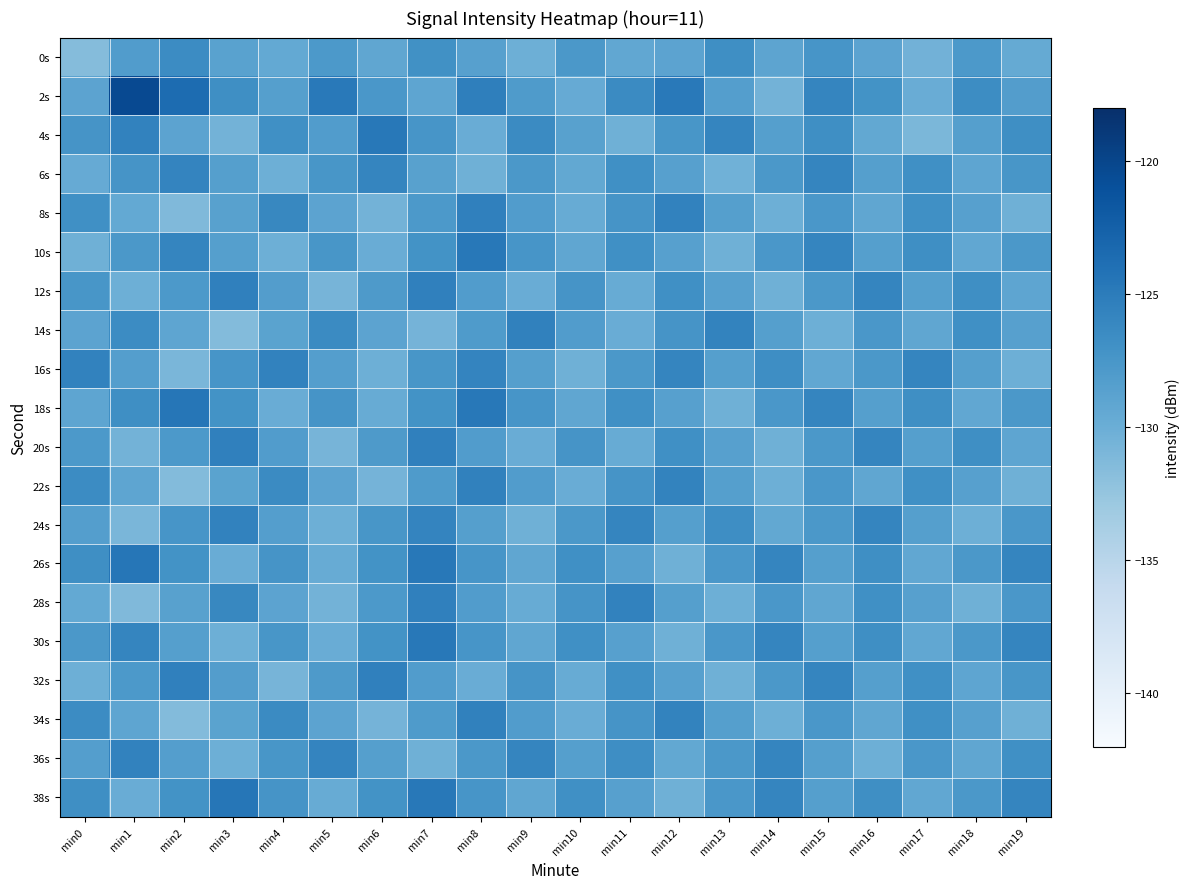

Reading left to right, extract all data points from this chart.

0s: min0=-131.6	min1=-128.1	min2=-126.5	min3=-128.7	min4=-129.4	min5=-127.8	min6=-129.2	min7=-127.0	min8=-128.5	min9=-130.1	min10=-127.7	min11=-129.3	min12=-128.9	min13=-126.7	min14=-129.1	min15=-127.4	min16=-128.9	min17=-130.4	min18=-127.8	min19=-129.6
2s: min0=-128.9	min1=-120.4	min2=-123.5	min3=-126.8	min4=-128.4	min5=-124.8	min6=-127.6	min7=-129.1	min8=-125.4	min9=-127.9	min10=-129.7	min11=-126.4	min12=-124.8	min13=-128.3	min14=-130.5	min15=-125.9	min16=-127.2	min17=-129.8	min18=-126.6	min19=-128.2
4s: min0=-127.3	min1=-125.6	min2=-128.9	min3=-130.5	min4=-126.8	min5=-128.2	min6=-124.7	min7=-127.5	min8=-129.8	min9=-126.4	min10=-128.6	min11=-130.2	min12=-127.5	min13=-125.9	min14=-128.4	min15=-126.7	min16=-129.4	min17=-131.0	min18=-128.5	min19=-126.8
6s: min0=-129.7	min1=-127.3	min2=-125.8	min3=-128.4	min4=-130.2	min5=-127.5	min6=-125.9	min7=-128.6	min8=-130.3	min9=-127.7	min10=-129.4	min11=-126.9	min12=-128.5	min13=-130.3	min14=-127.7	min15=-125.9	min16=-128.5	min17=-126.8	min18=-129.2	min19=-127.5
8s: min0=-126.8	min1=-129.5	min2=-131.2	min3=-128.7	min4=-126.1	min5=-128.9	min6=-130.6	min7=-127.8	min8=-125.5	min9=-128.1	min10=-129.8	min11=-127.3	min12=-125.7	min13=-128.4	min14=-130.1	min15=-127.6	min16=-129.2	min17=-126.9	min18=-128.5	min19=-130.2
10s: min0=-130.2	min1=-127.7	min2=-125.9	min3=-128.5	min4=-130.2	min5=-127.5	min6=-129.8	min7=-127.2	min8=-124.7	min9=-127.4	min10=-129.2	min11=-126.8	min12=-128.5	min13=-130.3	min14=-127.6	min15=-125.9	min16=-128.4	min17=-126.7	min18=-129.3	min19=-127.7
12s: min0=-127.5	min1=-130.2	min2=-127.8	min3=-125.5	min4=-128.2	min5=-130.7	min6=-127.9	min7=-125.5	min8=-128.1	min9=-129.8	min10=-127.4	min11=-129.7	min12=-126.8	min13=-128.5	min14=-130.2	min15=-127.7	min16=-125.9	min17=-128.4	min18=-126.8	min19=-129.1
14s: min0=-128.9	min1=-126.5	min2=-129.1	min3=-131.5	min4=-128.8	min5=-126.3	min6=-128.9	min7=-130.6	min8=-128.0	min9=-125.5	min10=-128.1	min11=-129.8	min12=-127.4	min13=-125.7	min14=-128.4	min15=-130.2	min16=-127.6	min17=-129.2	min18=-126.9	min19=-128.5
16s: min0=-125.7	min1=-128.3	min2=-130.9	min3=-127.4	min4=-125.7	min5=-128.3	min6=-130.2	min7=-127.5	min8=-125.8	min9=-128.5	min10=-130.2	min11=-127.7	min12=-125.9	min13=-128.4	min14=-126.7	min15=-129.3	min16=-127.7	min17=-125.9	min18=-128.5	min19=-130.1
18s: min0=-129.1	min1=-126.8	min2=-124.5	min3=-127.1	min4=-129.8	min5=-127.4	min6=-129.7	min7=-127.1	min8=-124.7	min9=-127.4	min10=-129.2	min11=-126.8	min12=-128.5	min13=-130.3	min14=-127.6	min15=-125.9	min16=-128.4	min17=-126.7	min18=-129.3	min19=-127.7
20s: min0=-127.8	min1=-130.5	min2=-127.8	min3=-125.5	min4=-128.1	min5=-130.7	min6=-127.9	min7=-125.5	min8=-128.1	min9=-129.8	min10=-127.4	min11=-129.7	min12=-126.9	min13=-128.5	min14=-130.2	min15=-127.7	min16=-125.9	min17=-128.4	min18=-126.8	min19=-129.1
22s: min0=-126.5	min1=-129.1	min2=-131.5	min3=-128.8	min4=-126.4	min5=-128.9	min6=-130.6	min7=-128.0	min8=-125.5	min9=-128.1	min10=-129.8	min11=-127.4	min12=-125.7	min13=-128.4	min14=-130.2	min15=-127.6	min16=-129.2	min17=-126.9	min18=-128.5	min19=-130.2
24s: min0=-128.3	min1=-130.9	min2=-127.4	min3=-125.7	min4=-128.3	min5=-130.2	min6=-127.5	min7=-125.8	min8=-128.5	min9=-130.2	min10=-127.7	min11=-125.9	min12=-128.4	min13=-126.7	min14=-129.3	min15=-127.7	min16=-125.9	min17=-128.5	min18=-130.1	min19=-127.6
26s: min0=-126.8	min1=-124.5	min2=-127.1	min3=-129.8	min4=-127.4	min5=-129.7	min6=-127.1	min7=-124.7	min8=-127.4	min9=-129.2	min10=-126.8	min11=-128.5	min12=-130.3	min13=-127.6	min14=-125.9	min15=-128.4	min16=-126.7	min17=-129.3	min18=-127.7	min19=-125.9
28s: min0=-129.5	min1=-131.2	min2=-128.7	min3=-126.1	min4=-128.9	min5=-130.6	min6=-127.8	min7=-125.5	min8=-128.1	min9=-129.8	min10=-127.3	min11=-125.7	min12=-128.4	min13=-130.1	min14=-127.6	min15=-129.2	min16=-126.9	min17=-128.5	min18=-130.2	min19=-127.6
30s: min0=-127.7	min1=-125.9	min2=-128.5	min3=-130.2	min4=-127.5	min5=-129.8	min6=-127.2	min7=-124.7	min8=-127.4	min9=-129.2	min10=-126.8	min11=-128.5	min12=-130.3	min13=-127.6	min14=-125.9	min15=-128.5	min16=-126.7	min17=-129.3	min18=-127.7	min19=-125.9
32s: min0=-130.2	min1=-127.8	min2=-125.5	min3=-128.2	min4=-130.7	min5=-127.9	min6=-125.5	min7=-128.1	min8=-129.8	min9=-127.4	min10=-129.7	min11=-126.9	min12=-128.5	min13=-130.2	min14=-127.7	min15=-125.9	min16=-128.4	min17=-126.8	min18=-129.1	min19=-127.5
34s: min0=-126.5	min1=-129.1	min2=-131.5	min3=-128.8	min4=-126.3	min5=-128.9	min6=-130.6	min7=-128.0	min8=-125.5	min9=-128.1	min10=-129.8	min11=-127.4	min12=-125.7	min13=-128.4	min14=-130.2	min15=-127.6	min16=-129.2	min17=-126.9	min18=-128.5	min19=-130.2
36s: min0=-128.3	min1=-125.7	min2=-128.3	min3=-130.2	min4=-127.5	min5=-125.8	min6=-128.5	min7=-130.2	min8=-127.7	min9=-125.9	min10=-128.4	min11=-126.7	min12=-129.3	min13=-127.7	min14=-125.9	min15=-128.5	min16=-130.1	min17=-127.6	min18=-129.2	min19=-126.9
38s: min0=-126.8	min1=-129.8	min2=-127.1	min3=-124.5	min4=-127.4	min5=-129.7	min6=-127.1	min7=-124.7	min8=-127.4	min9=-129.2	min10=-126.8	min11=-128.5	min12=-130.3	min13=-127.6	min14=-125.9	min15=-128.4	min16=-126.7	min17=-129.3	min18=-127.7	min19=-125.9